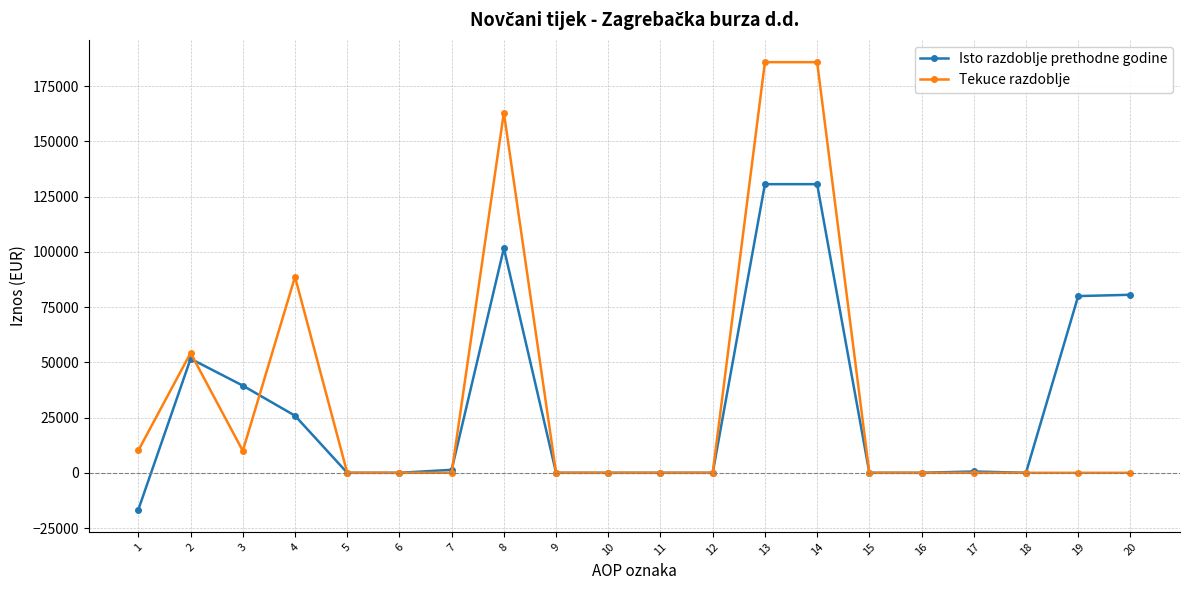

True or false: Isto razdoblje prethodne godine has more than 1 points higher than both neighbors.

True